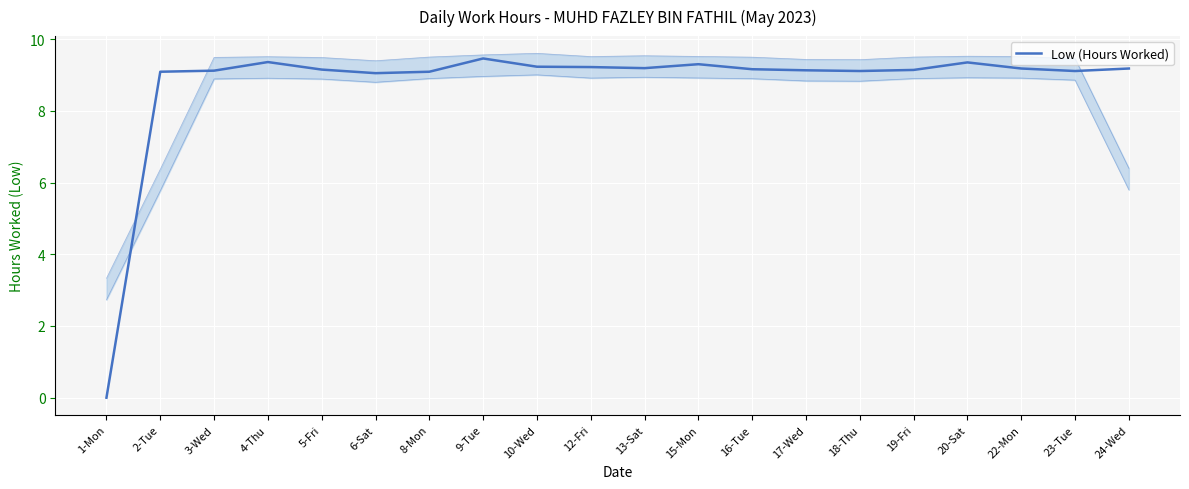

How many lines are shown in the chart?

1